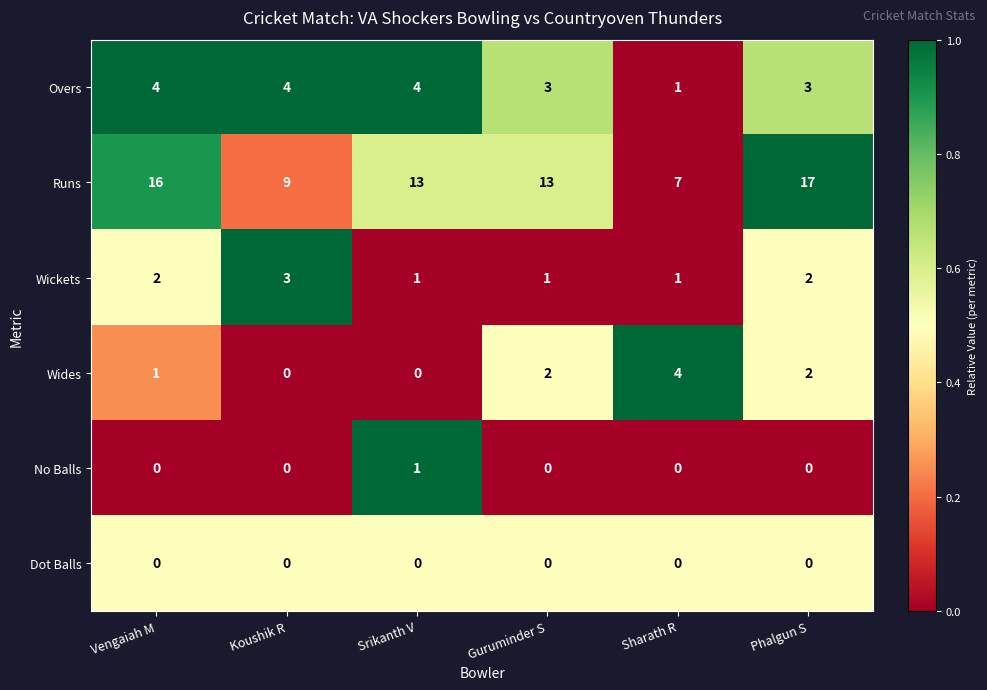

Is it true that Wides equals 3 at Guruminder S?

False